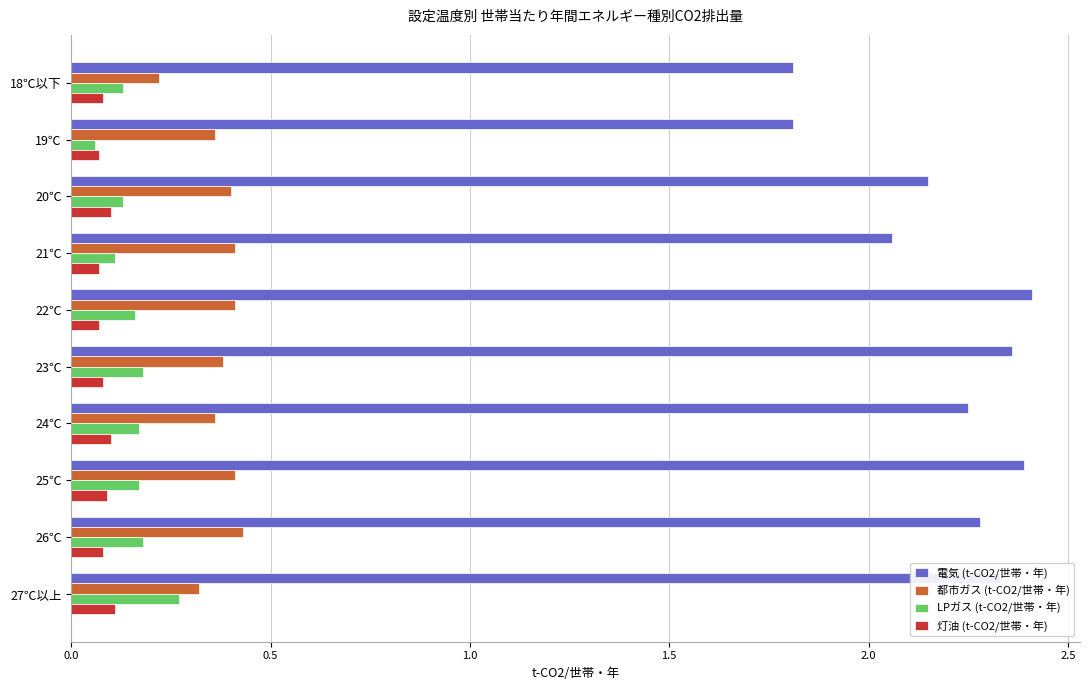

What is the difference between the 電気 (t-CO2/世帯・年) values at 18℃以下 and 25℃?

0.6